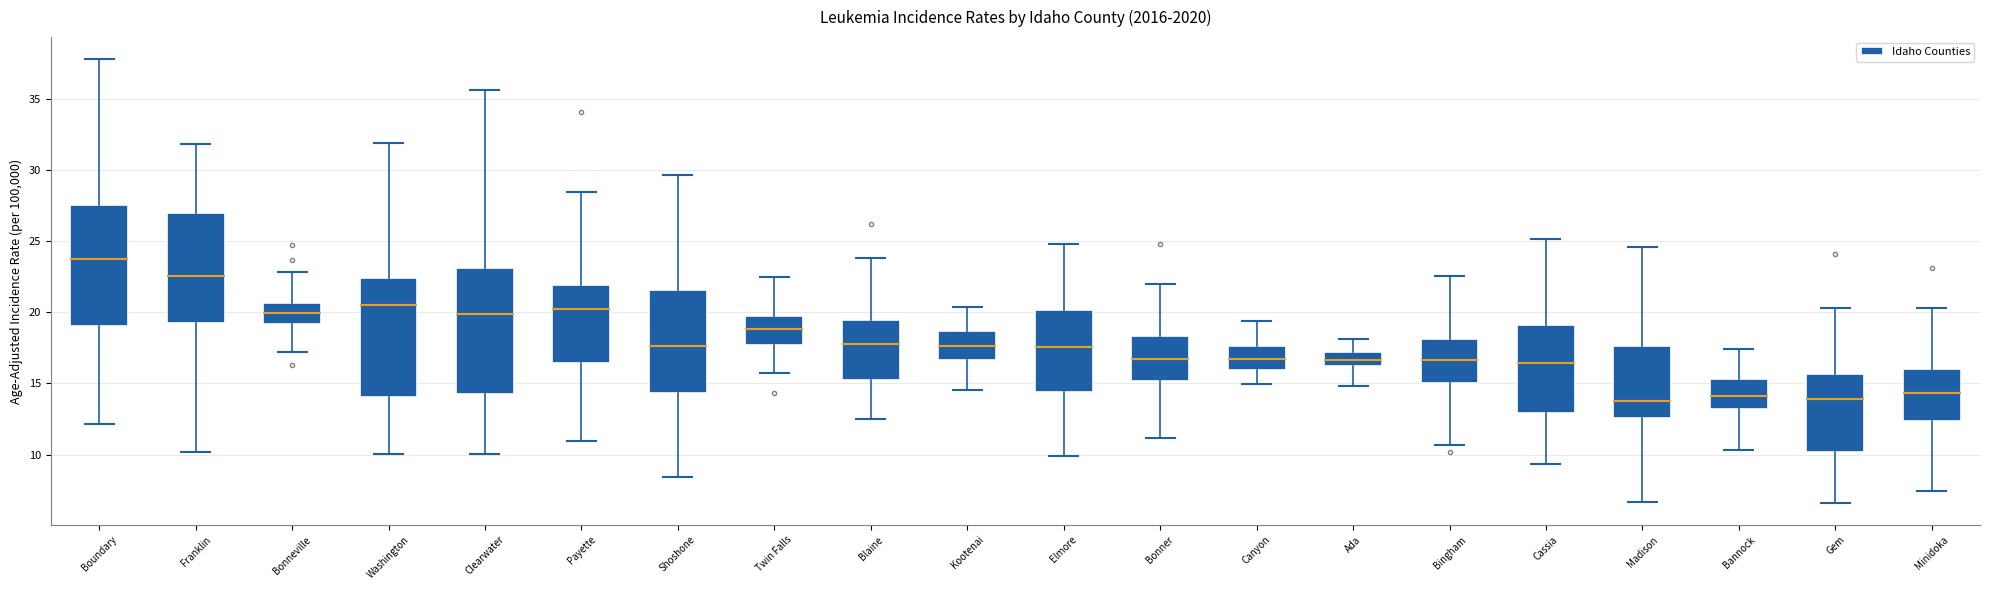

Where is the upper edge of the box for Bannock on the y-axis? The values are not printed on the chart, so give them approximately, as read against the axis.

15.5